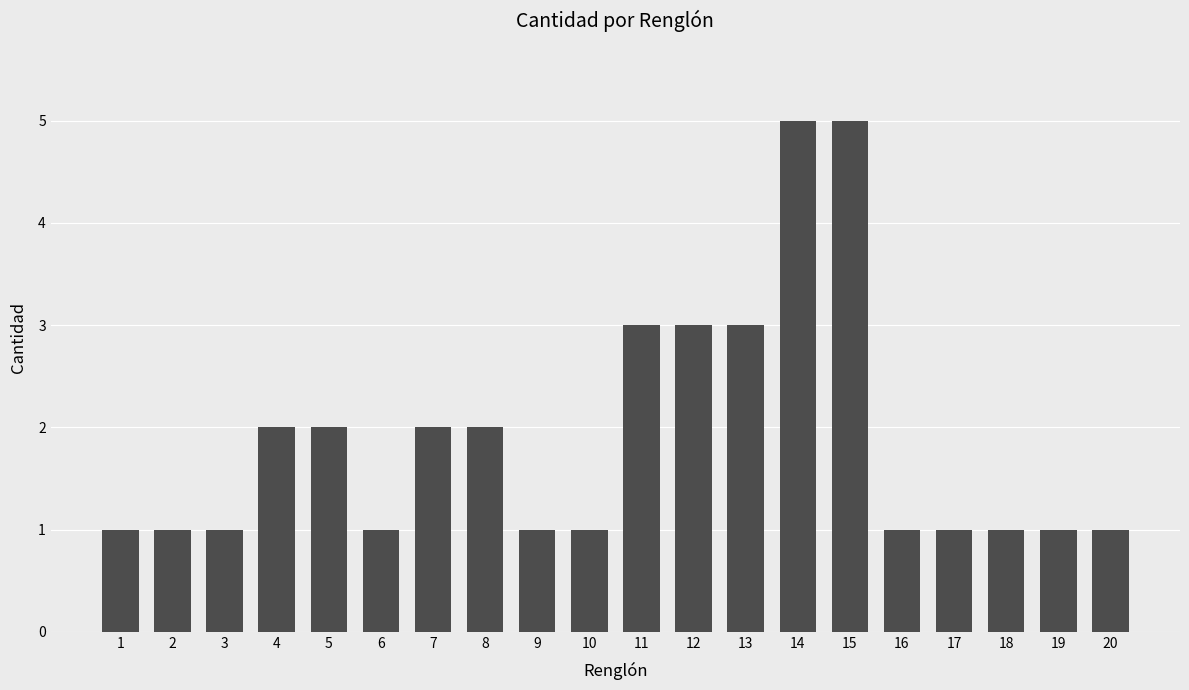

How many distinct data groups are displayed?

1